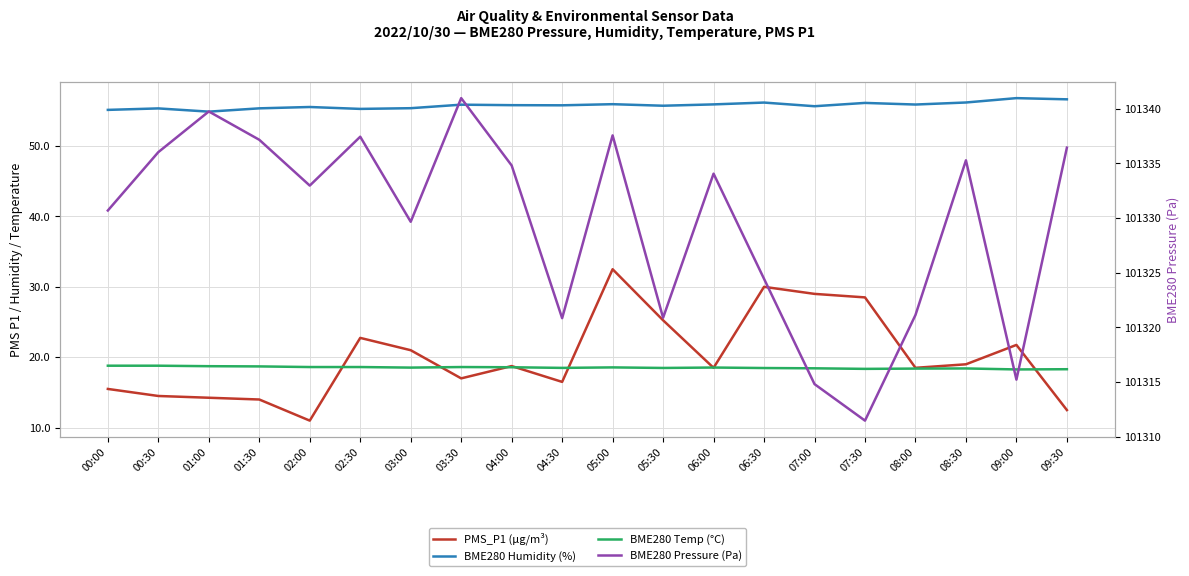

How many values in the PMS_P1 (µg/m³) series exceed 18?

12